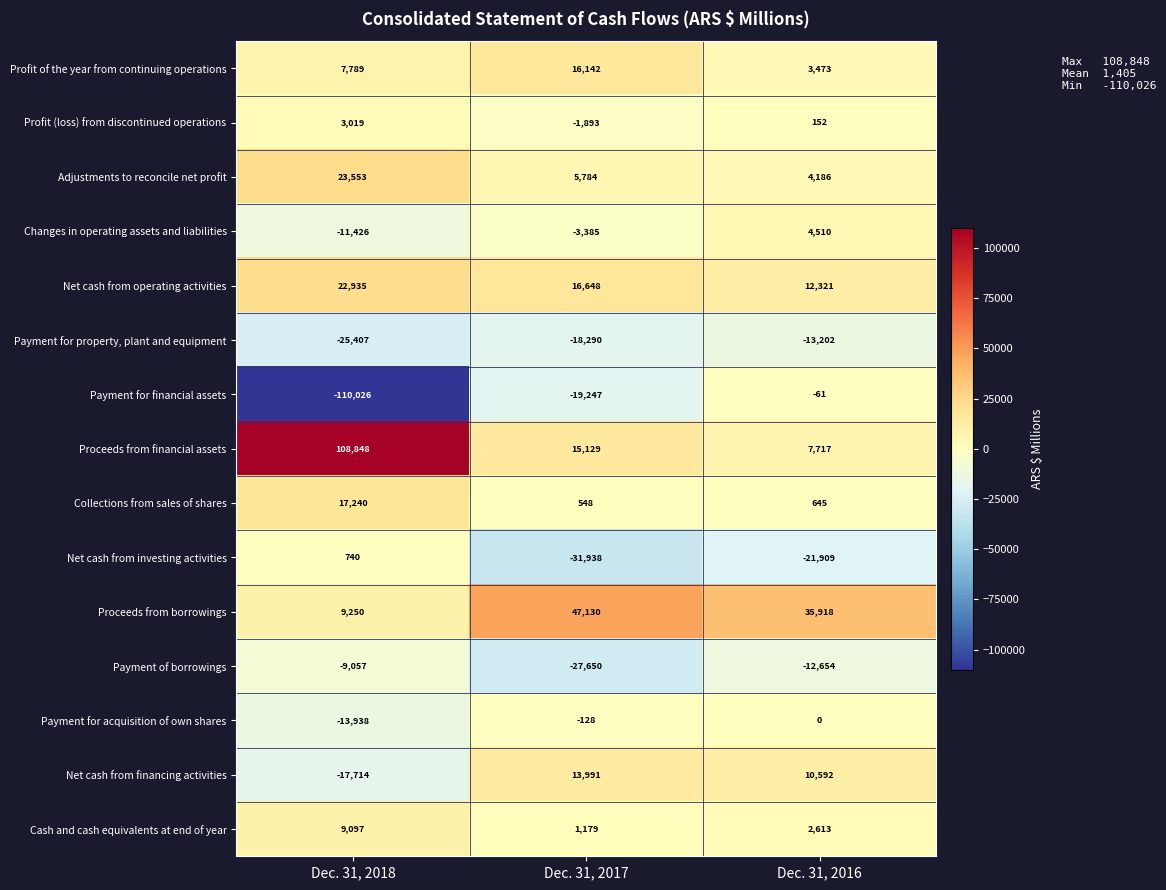

What is the total value across all series at Dec. 31, 2016?

34301